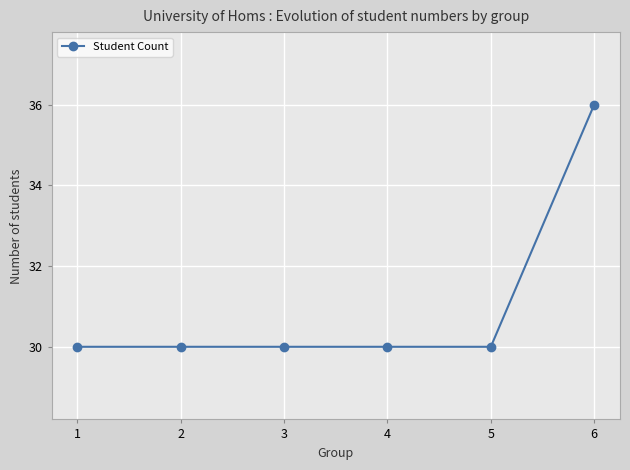

Which label corresponds to the largest value in the chart?

6